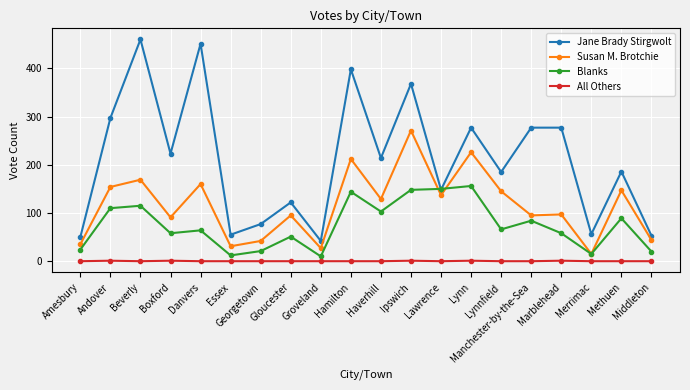

True or false: Susan M. Brotchie has more than 1 interior local peaks.

True